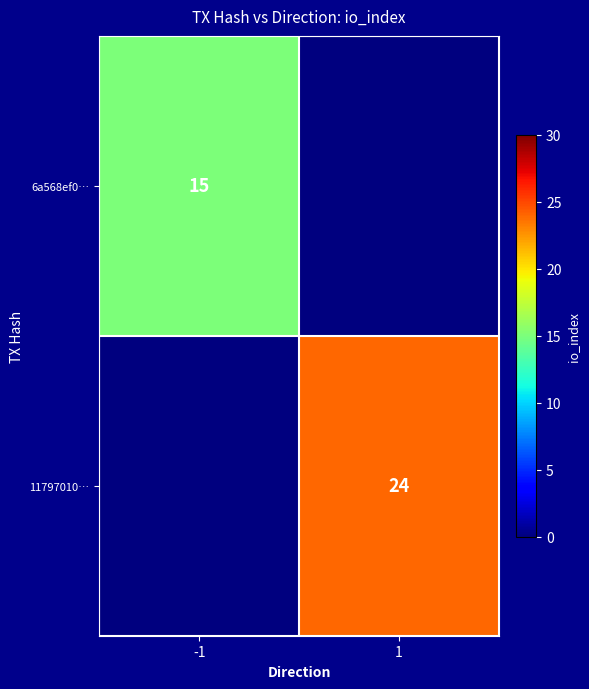

The 6a568ef0… series shows 6 at -1. True or false?

False